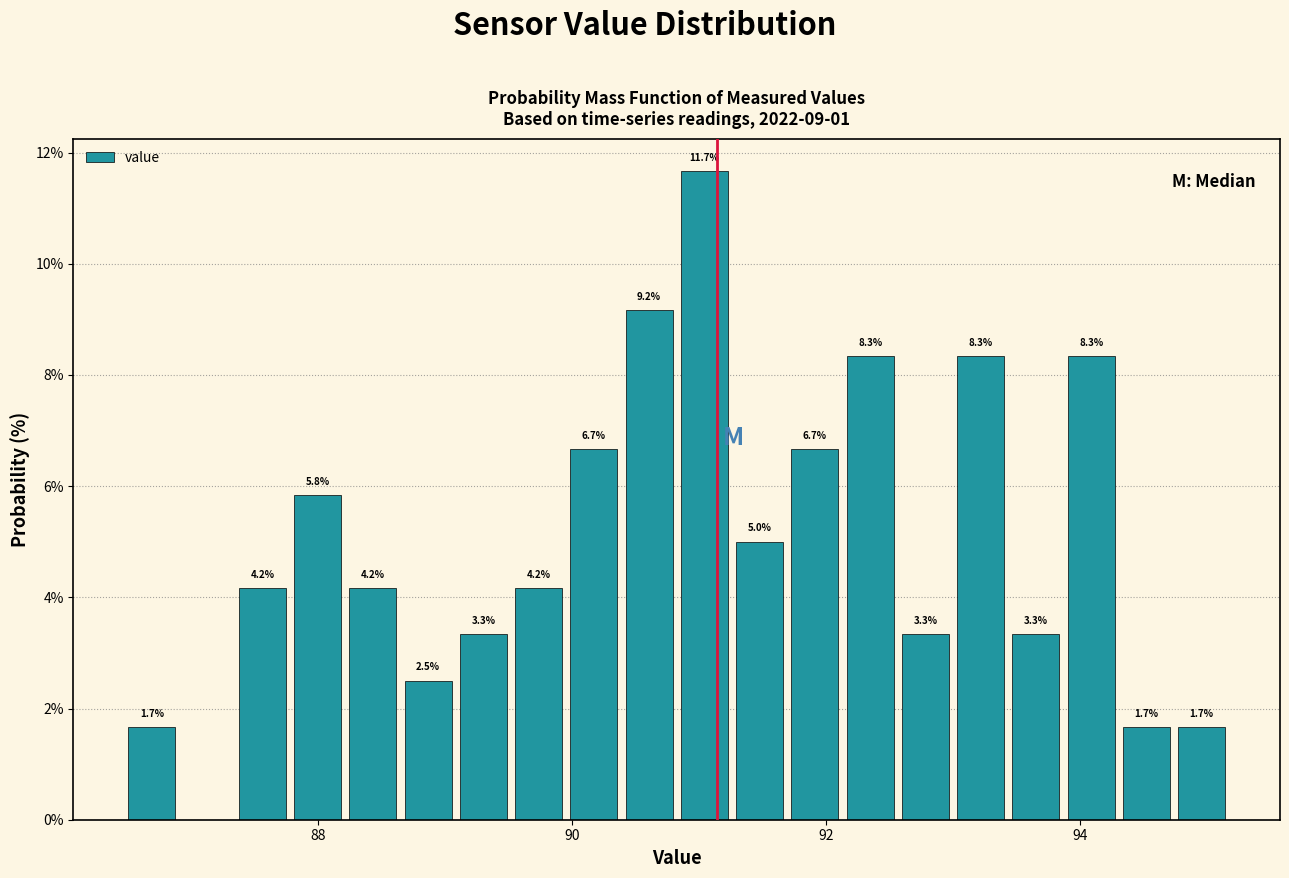

Around what value on the x-axis is the tallest bar? Give the approximate position of its centre, as read against the axis.

91.0